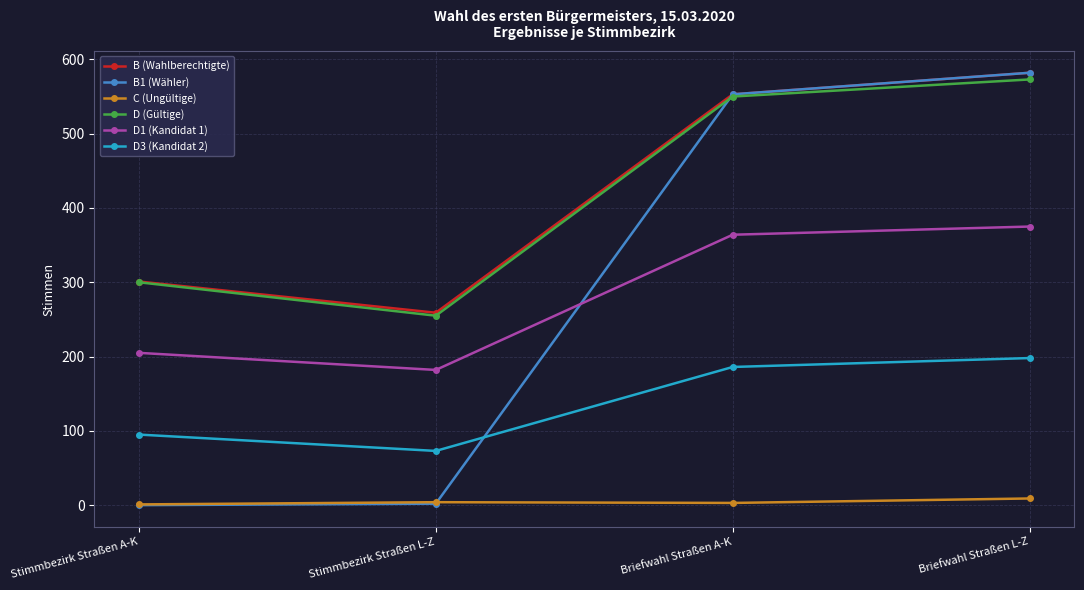

The value of B1 (Wähler) at Briefwahl Straßen L-Z is 582. True or false?

True